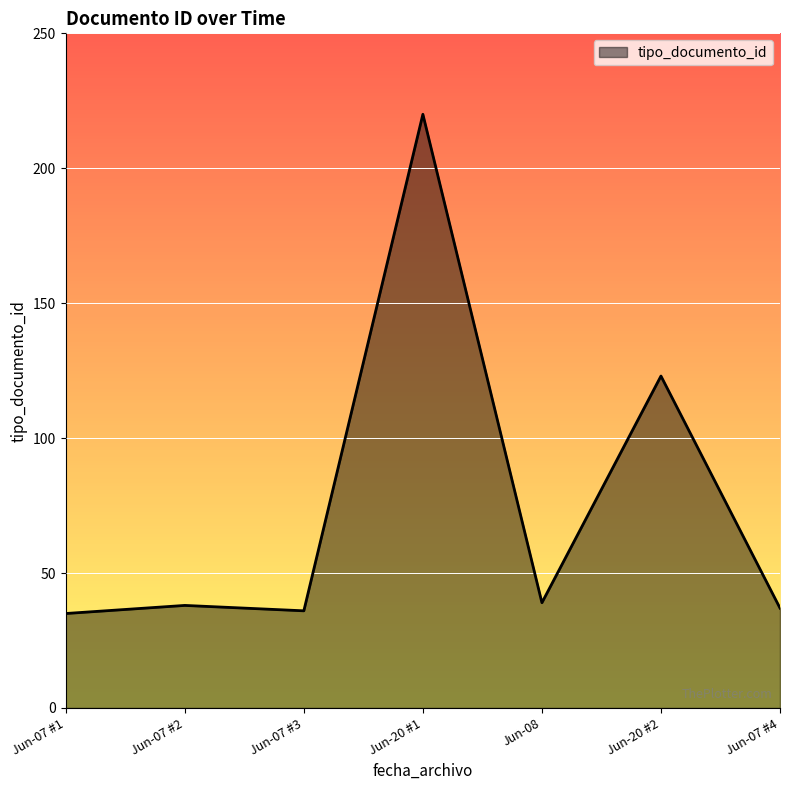

What is the sum of the values at Jun-07 #4 and Jun-08?

76